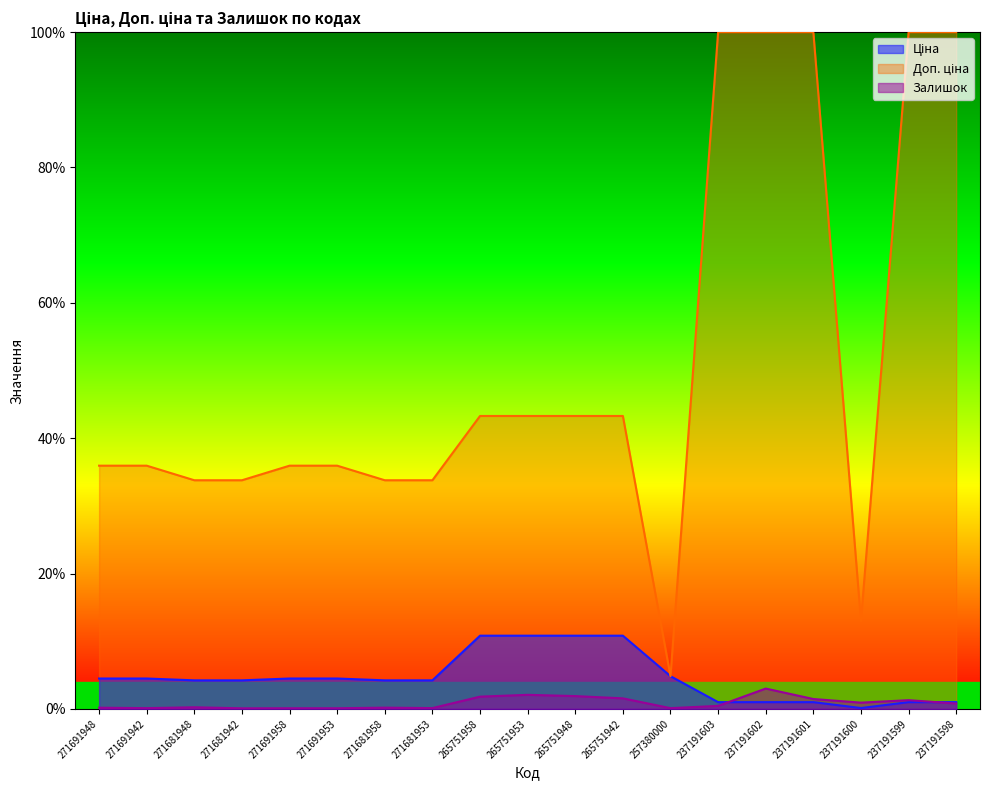

Count the number of data series in this chart.

3